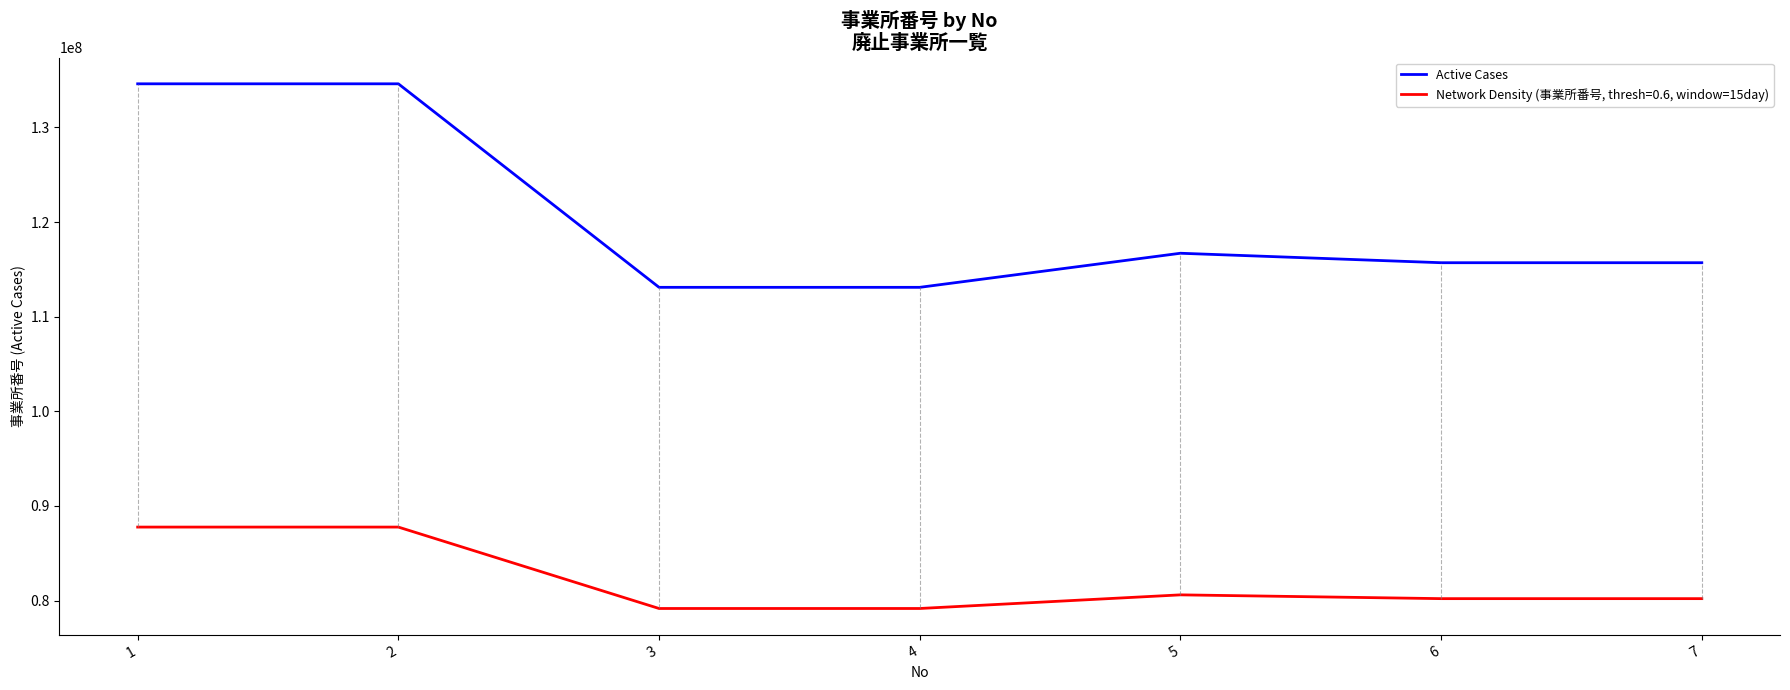

The value of Active Cases at 7 is 62475600.1. True or false?

False